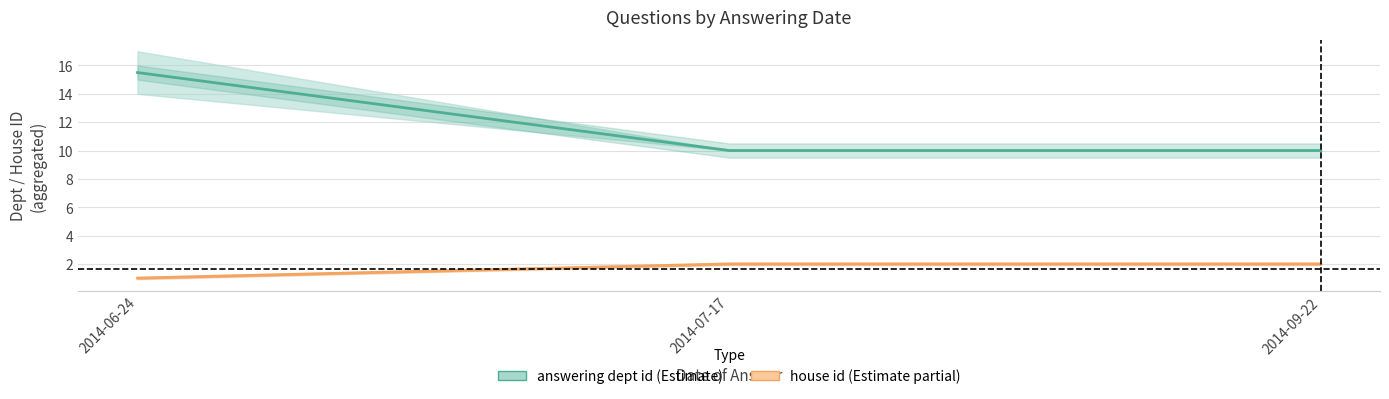

Which category has the lowest value in the answering dept id series?

2014-07-17